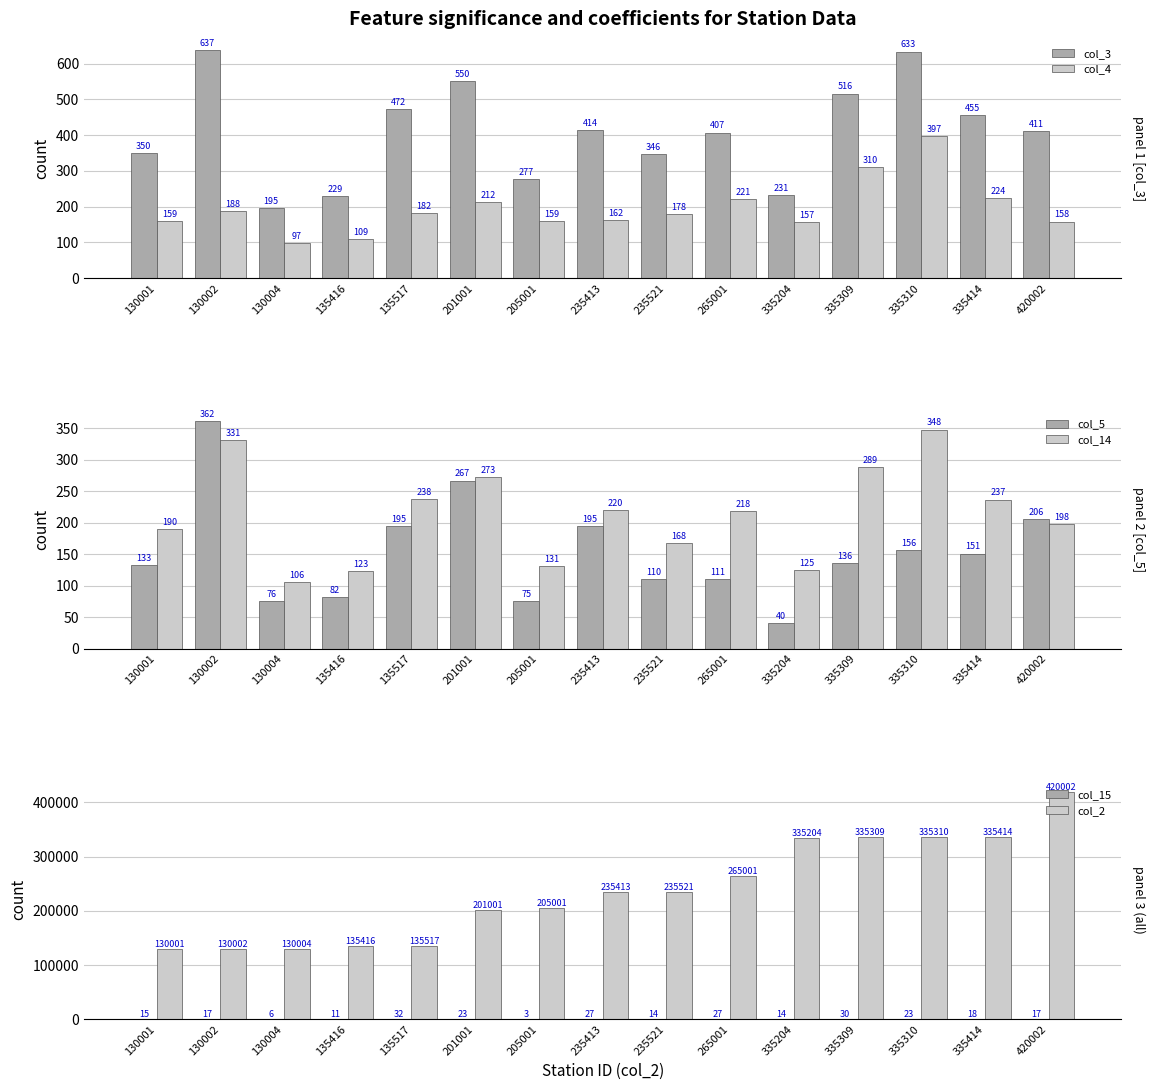

True or false: col_4 has a value of 397 at 335310.

True